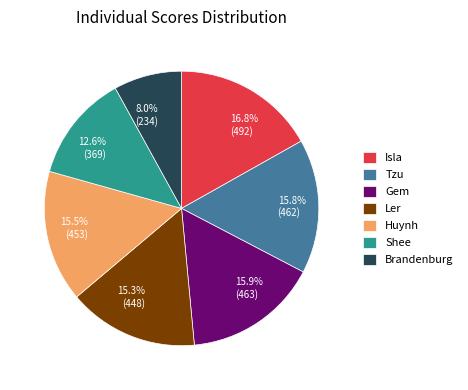

To the nearest percent, what percentage of the pie is Brandenburg?

8%